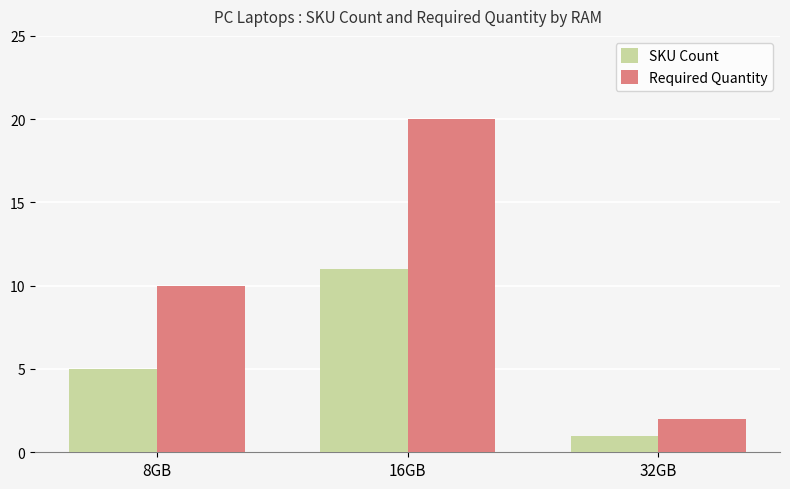

Reading right to left, what are all the values shown in this chart?

SKU Count: 1	11	5
Required Quantity: 2	20	10